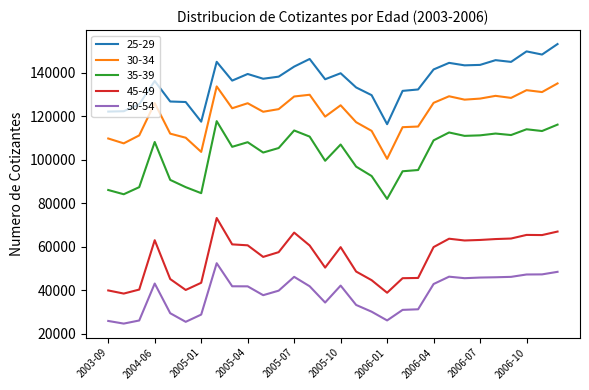

What is the difference between the maximum and minimum values in the 30-34 series?

34692